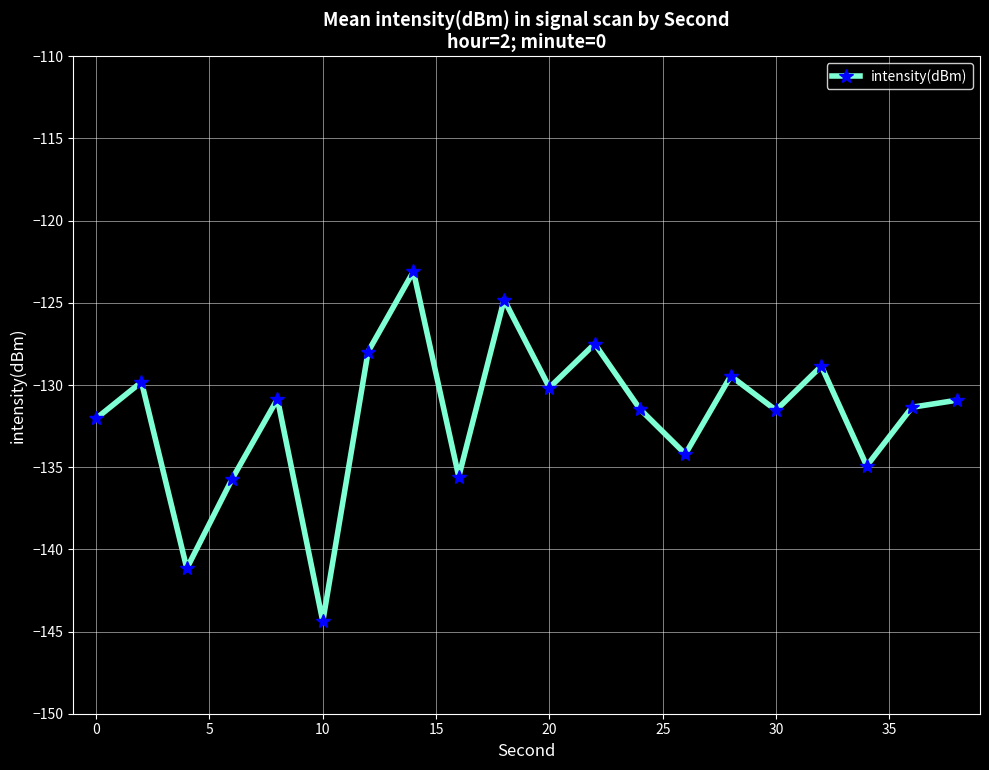

What is the difference between the maximum and second lowest values?

18.1